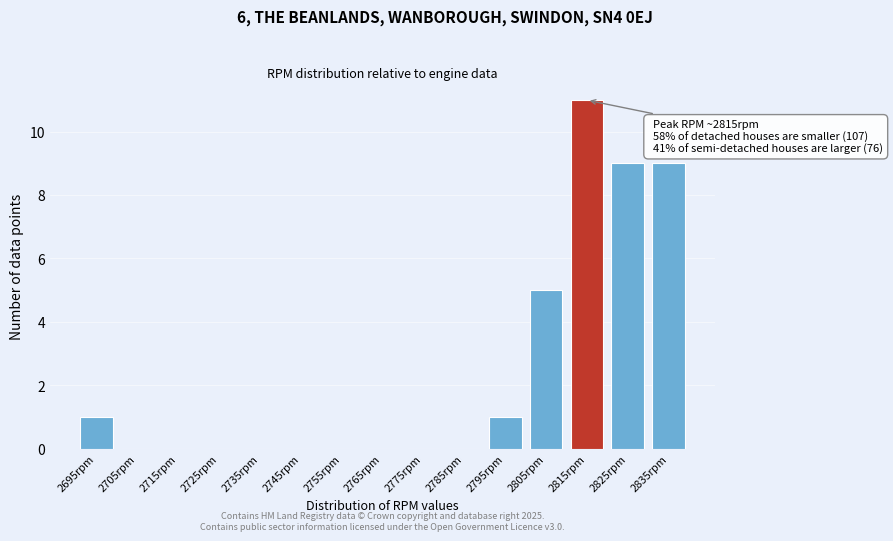

Reading right to left, what are all the values shown in this chart?

2835rpm=9	2825rpm=9	2815rpm=11	2805rpm=5	2795rpm=1	2785rpm=0	2775rpm=0	2765rpm=0	2755rpm=0	2745rpm=0	2735rpm=0	2725rpm=0	2715rpm=0	2705rpm=0	2695rpm=1